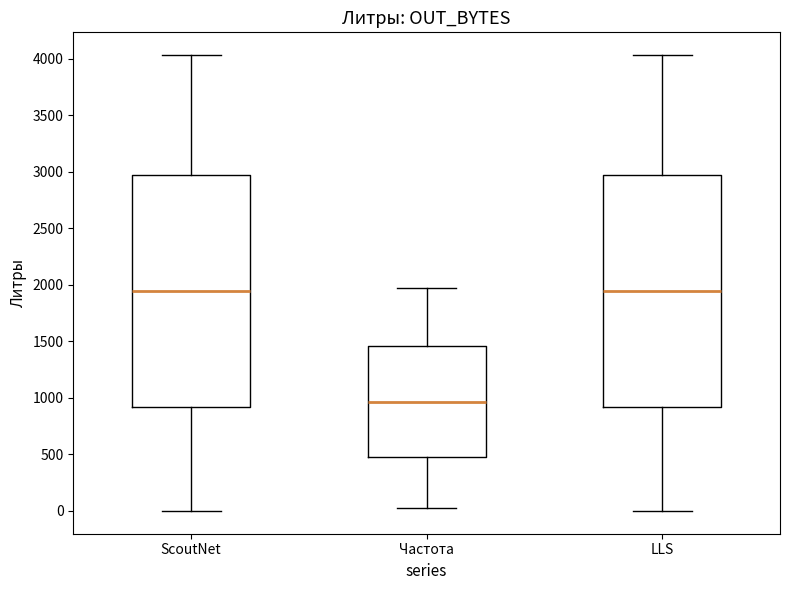

Reading left to right, read every box against the y-axis: the position of its median line, the range the box covers, and the ends of its whiskers. The values are not printed on the chart, so give them approximately, as read against the axis.

ScoutNet: median 1950, box 900 to 3000, whiskers 0 to 4050
Частота: median 950, box 450 to 1450, whiskers 50 to 1950
LLS: median 1950, box 900 to 3000, whiskers 0 to 4050